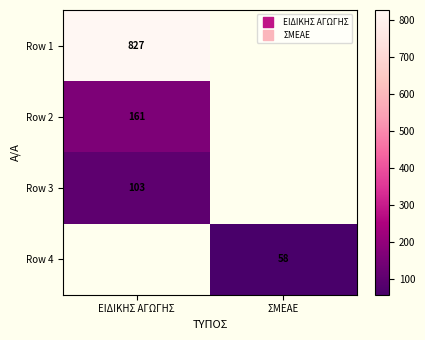

The value of Row 1 at ΕΙΔΙΚΗΣ ΑΓΩΓΗΣ is 827. True or false?

True